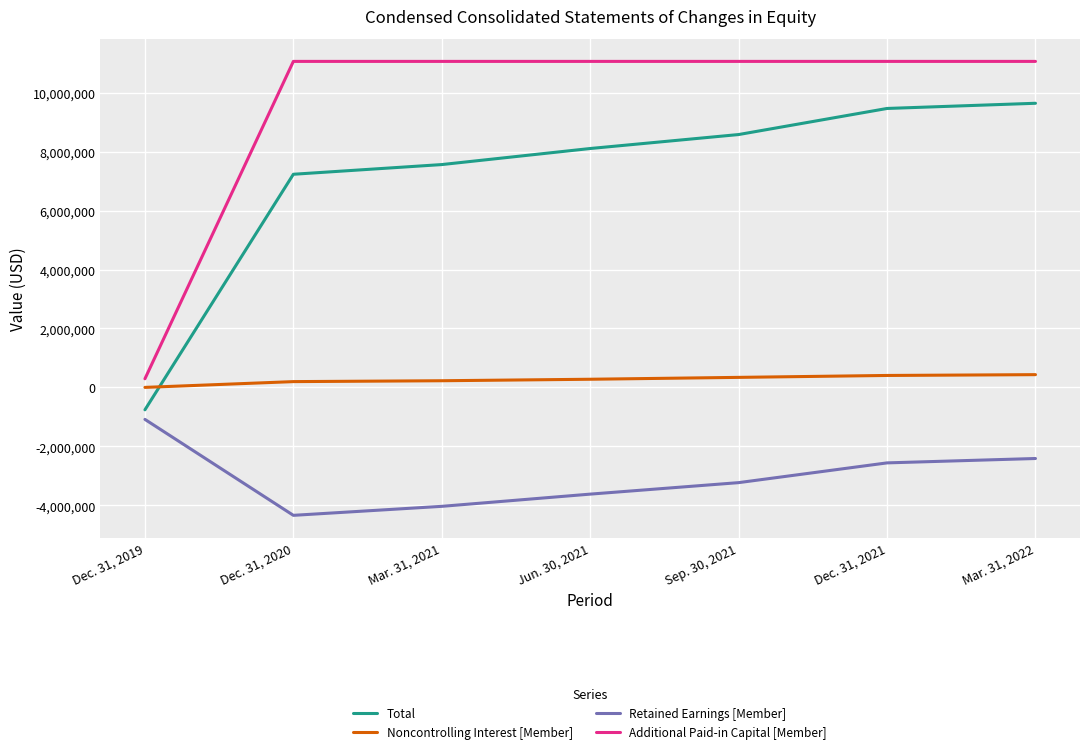

What is the average value of the Retained Earnings [Member] series?

-3041644